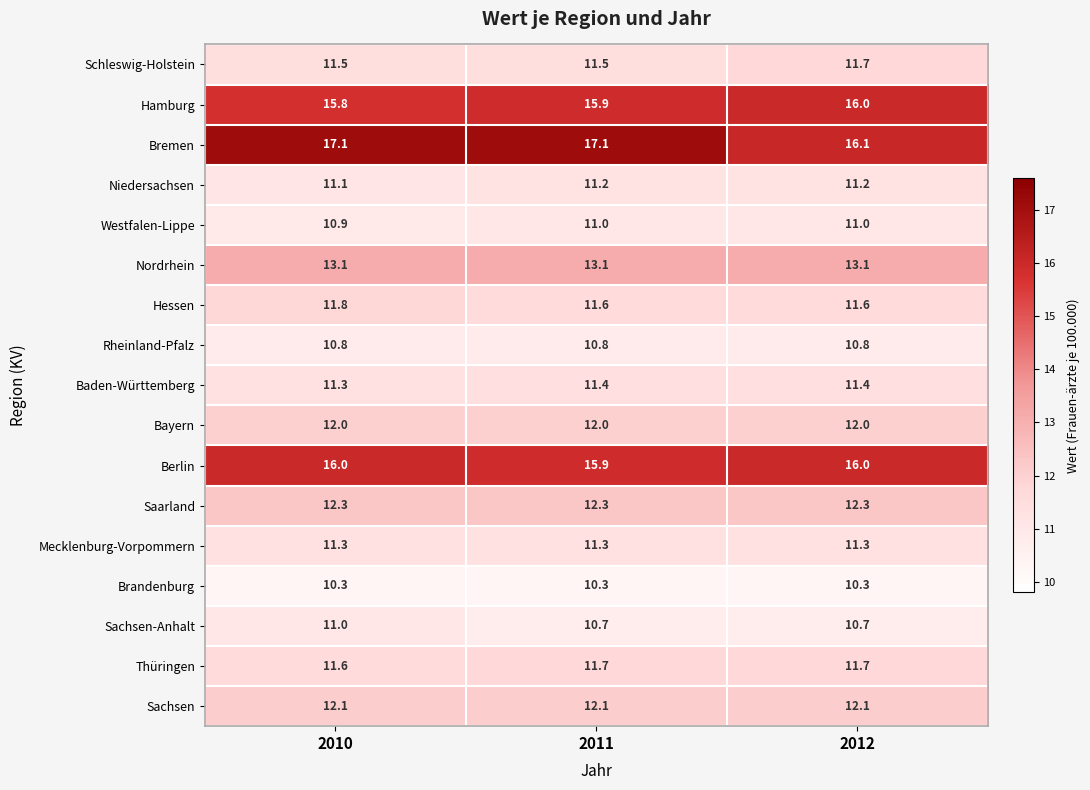

What is the average value of the Sachsen series?

12.1